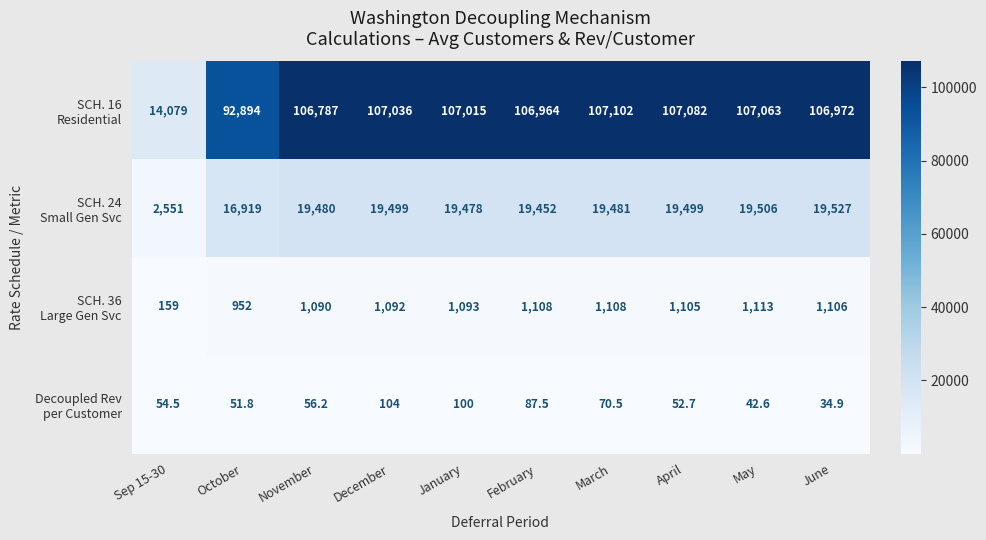

What is the maximum value shown in the chart?

107102.0